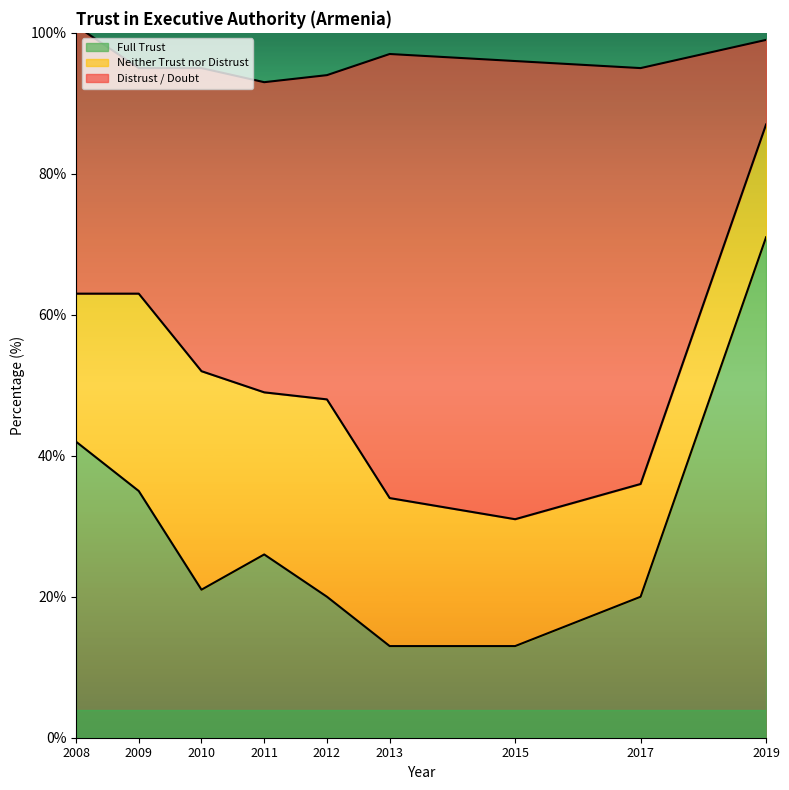

What are all the series names shown in the legend?

Full Trust, Neither Trust nor Distrust, Distrust / Doubt